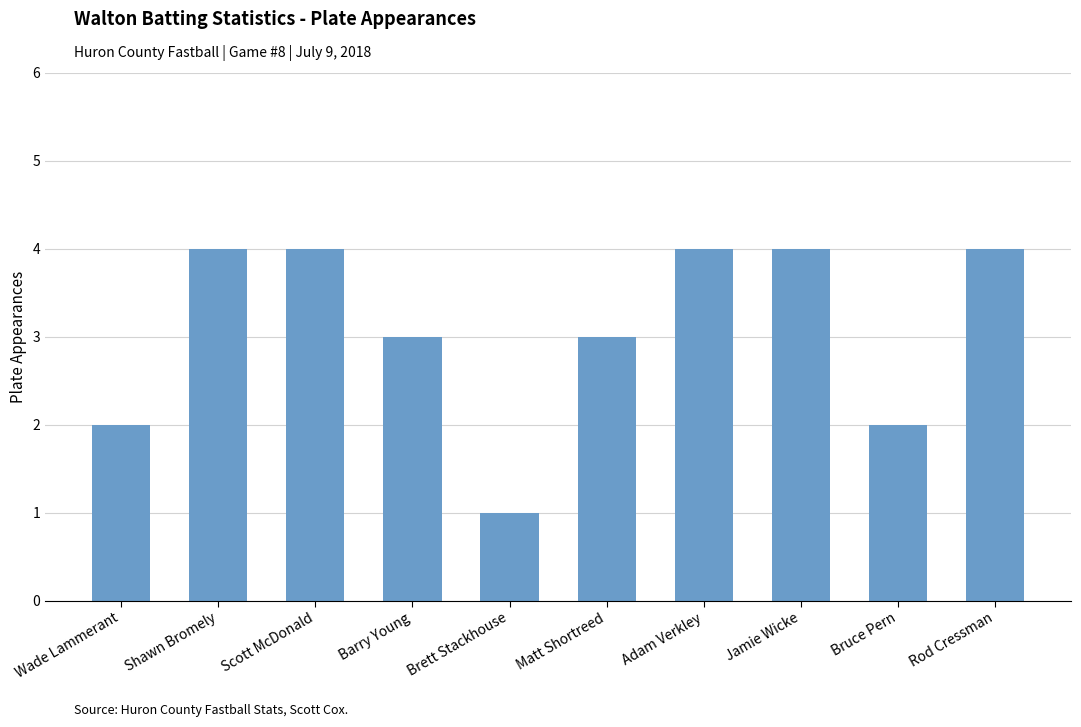

What is the change in value from Barry Young to Jamie Wicke?

+1